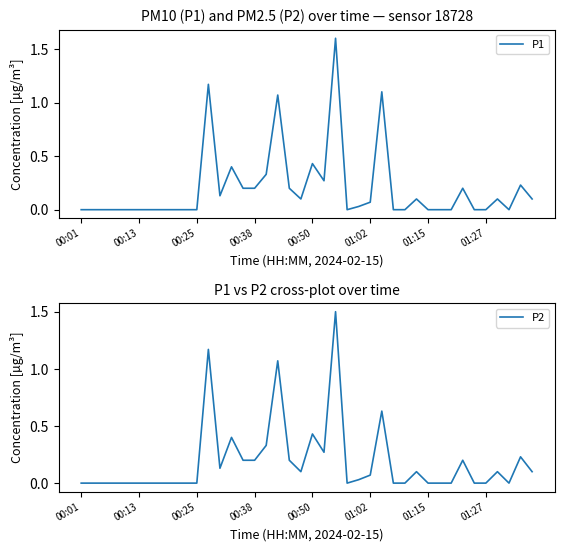

What is the difference between the second highest and minimum values in the P2 series?

1.2